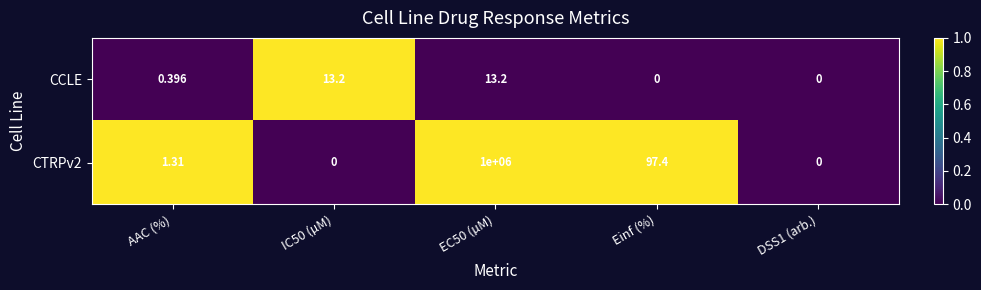

Count the number of categories in the chart.

5